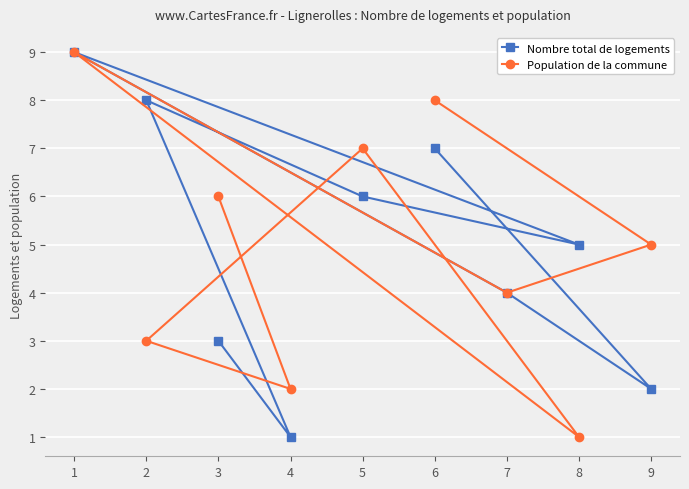

How many Nombre total de logements values are between 3 and 7?

5